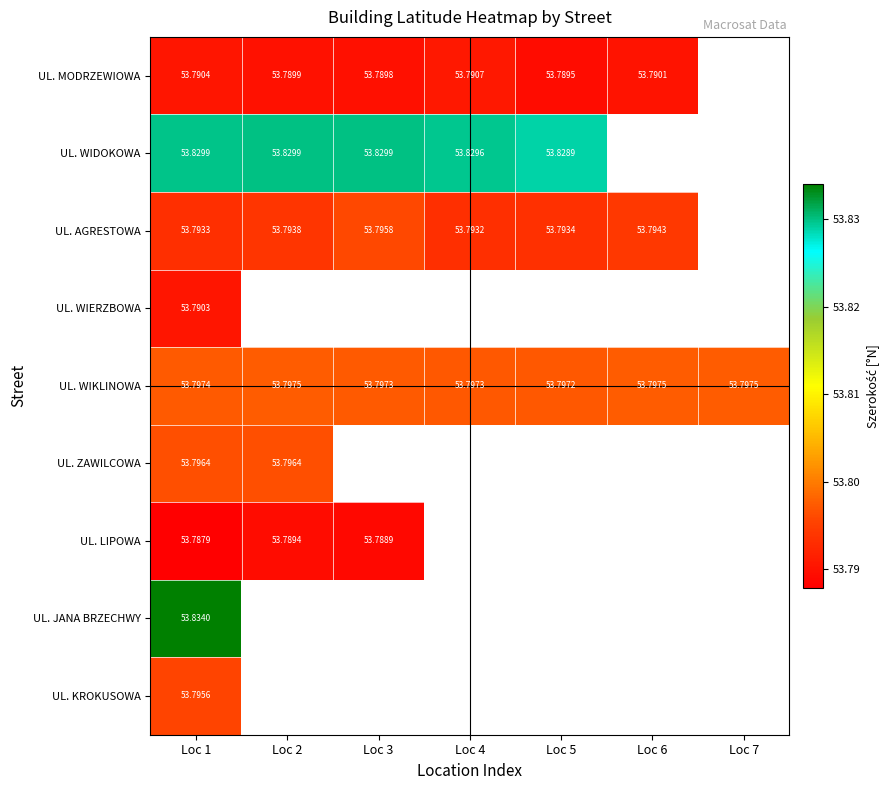

What is the sum of the UL. WIDOKOWA values at Loc 4 and Loc 3?

107.7